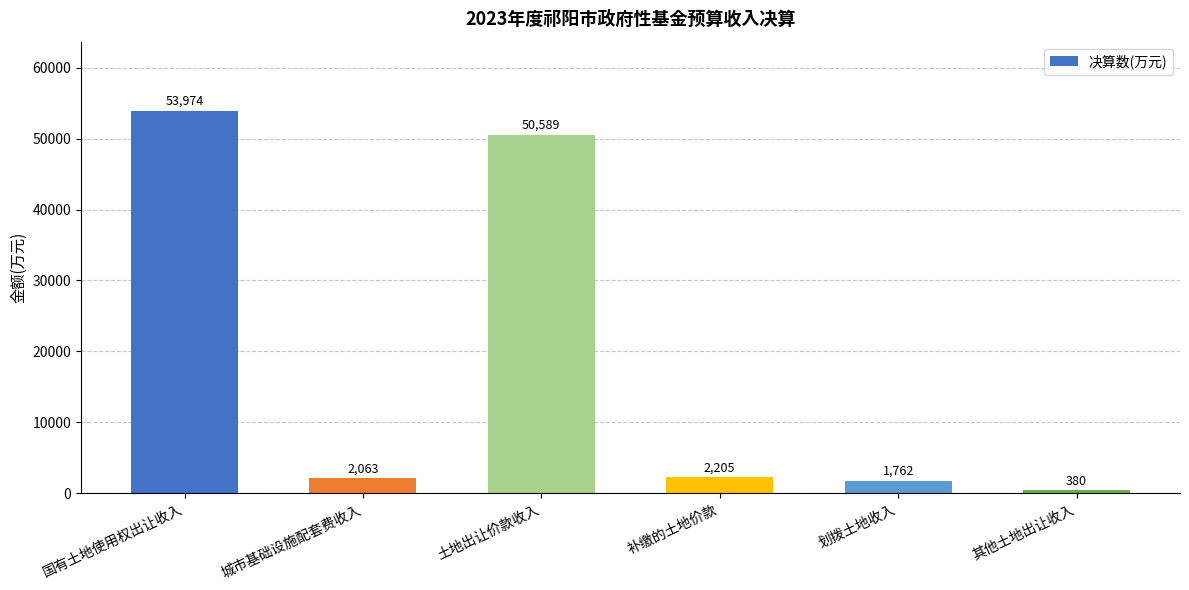

Which category has the lowest value across all series?

其他土地出让收入